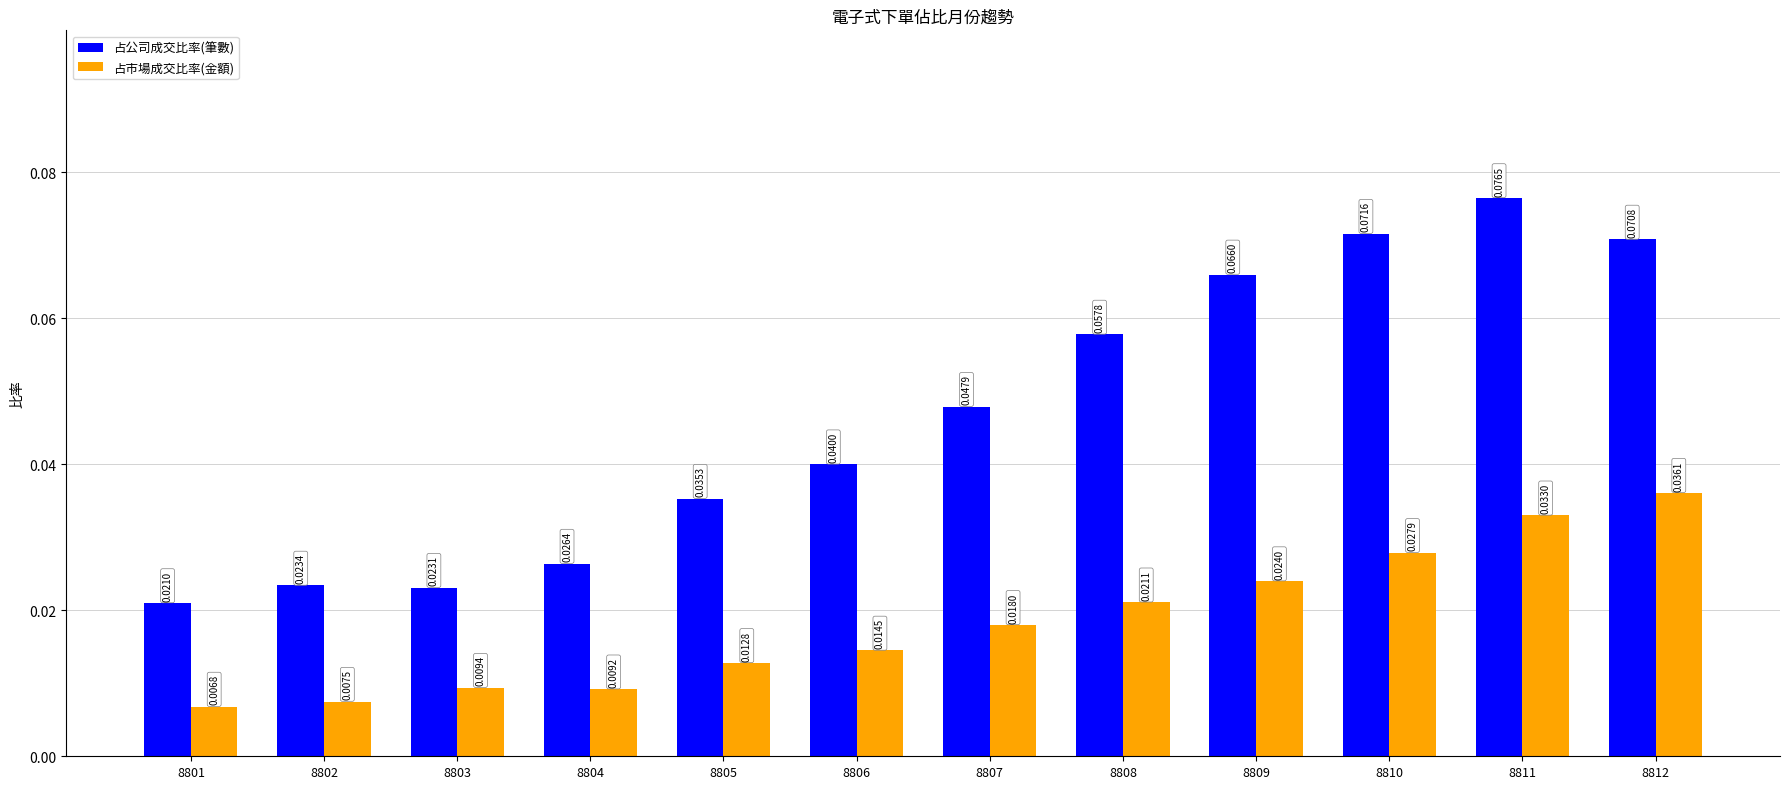

Does the chart contain any negative values?

No